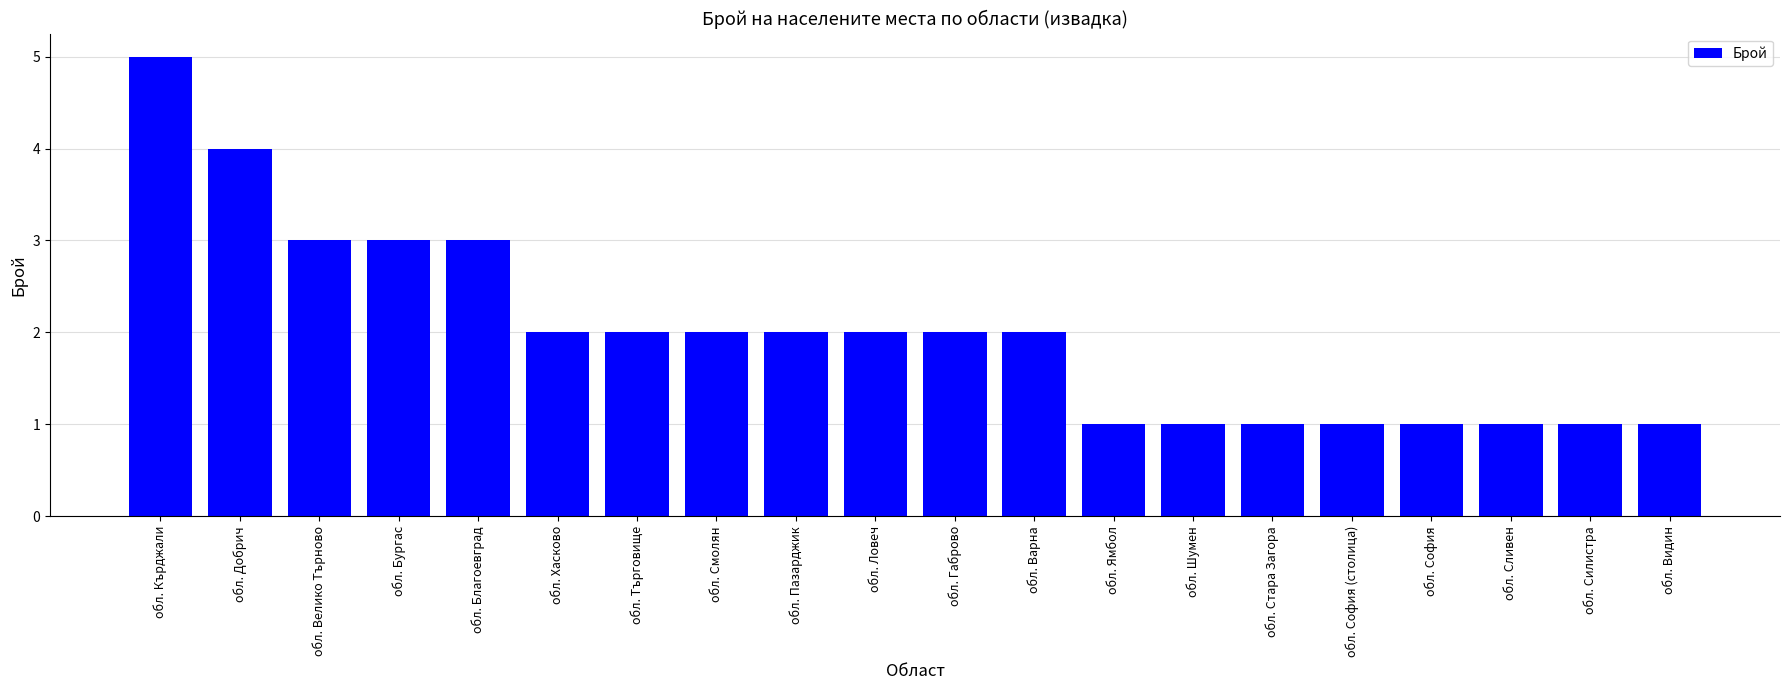

Which category has the highest value across all series?

обл. Кърджали